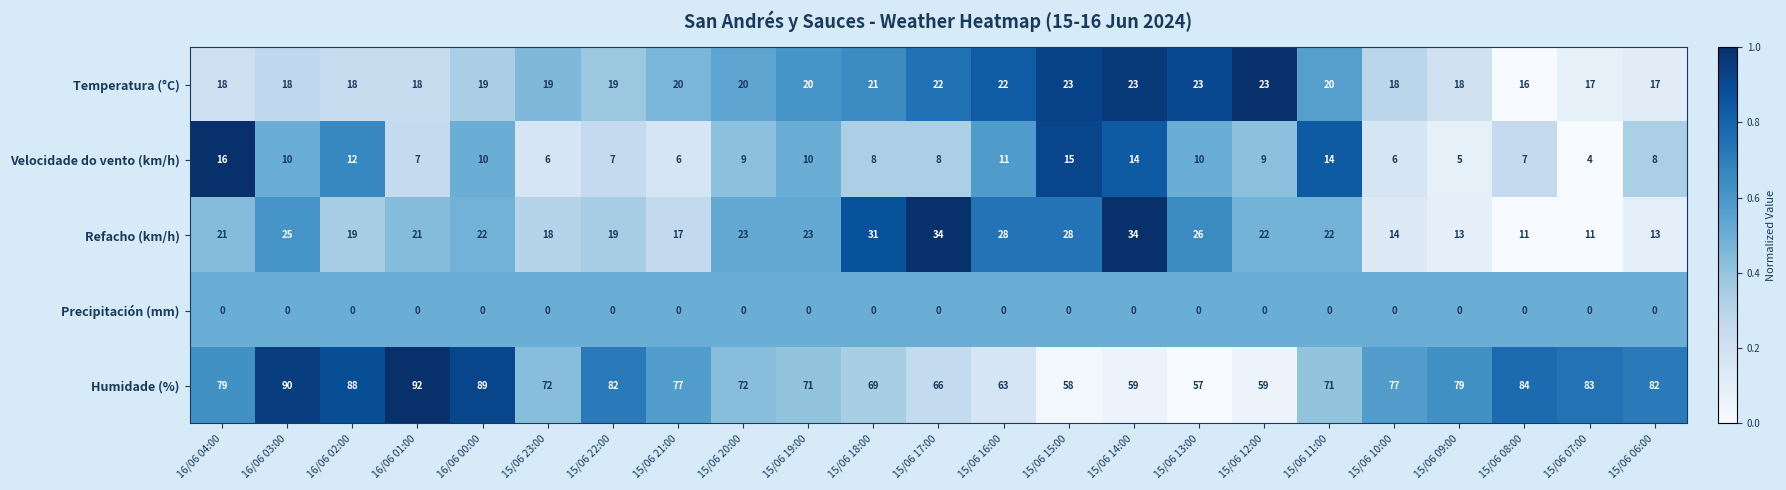

Between 16/06 03:00 and 15/06 21:00, which series saw the biggest shift?

Humidade (%)